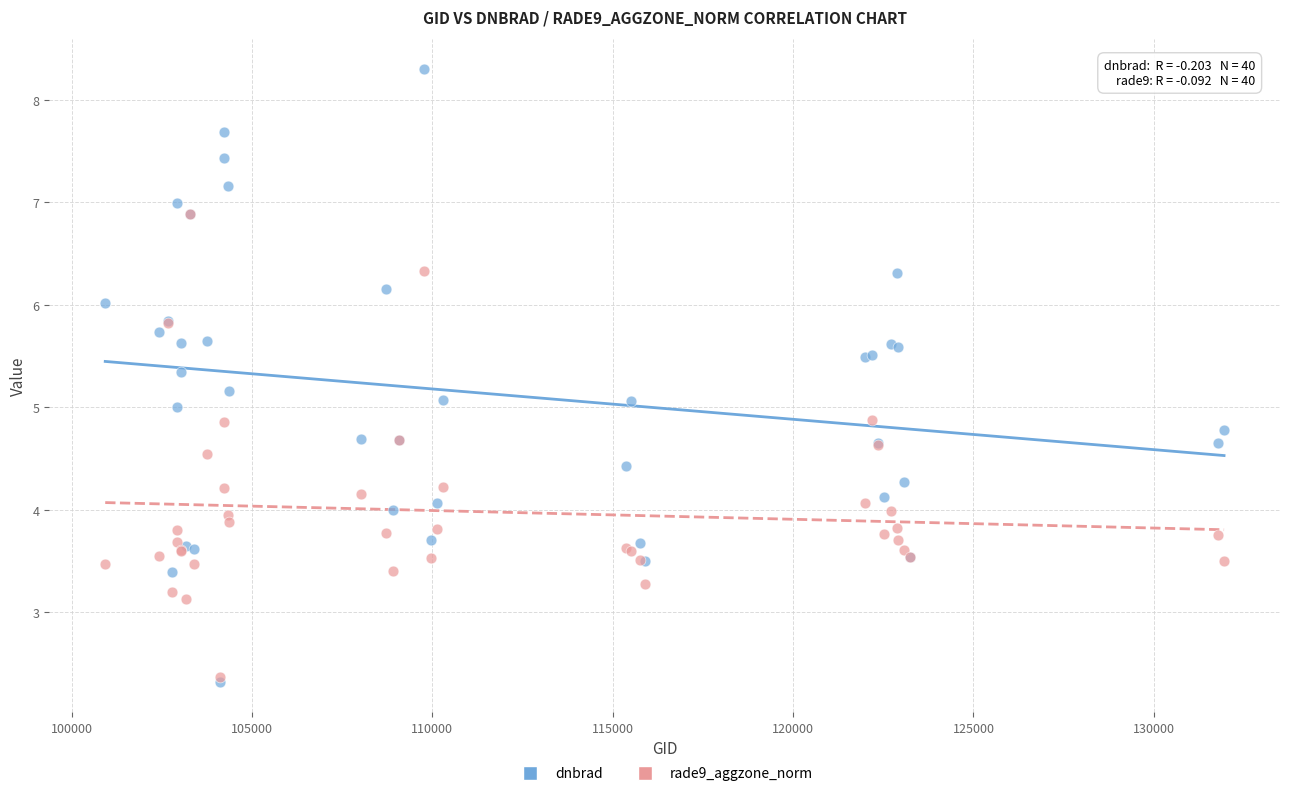

What are all the series names shown in the legend?

dnbrad, rade9_aggzone_norm